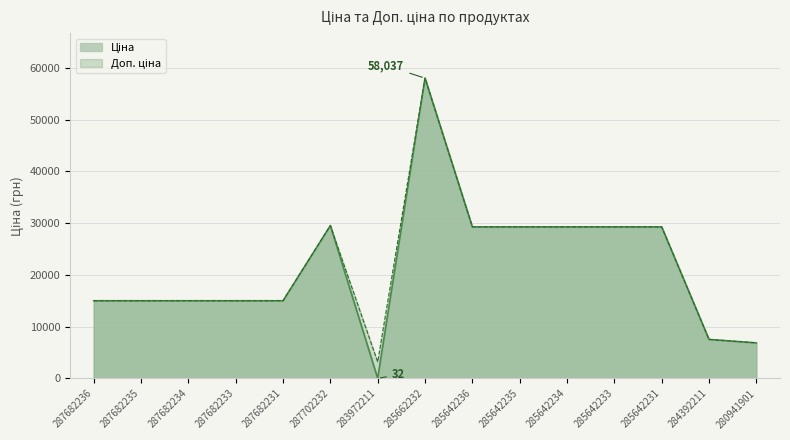

What is the value of the Доп. ціна point at the 1st from the left?

15019.2